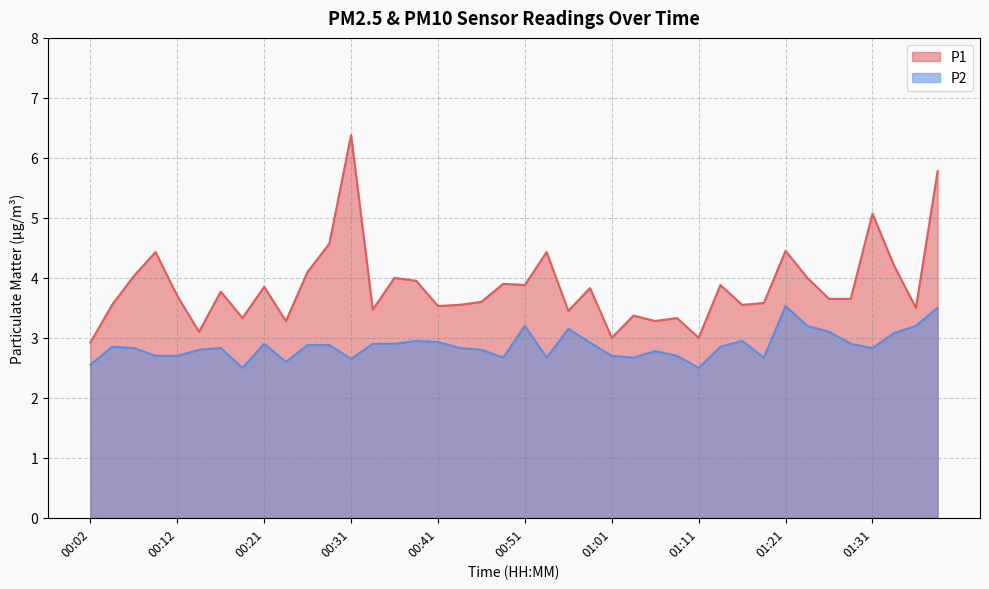

True or false: P1 and P2 cross at least once.

False